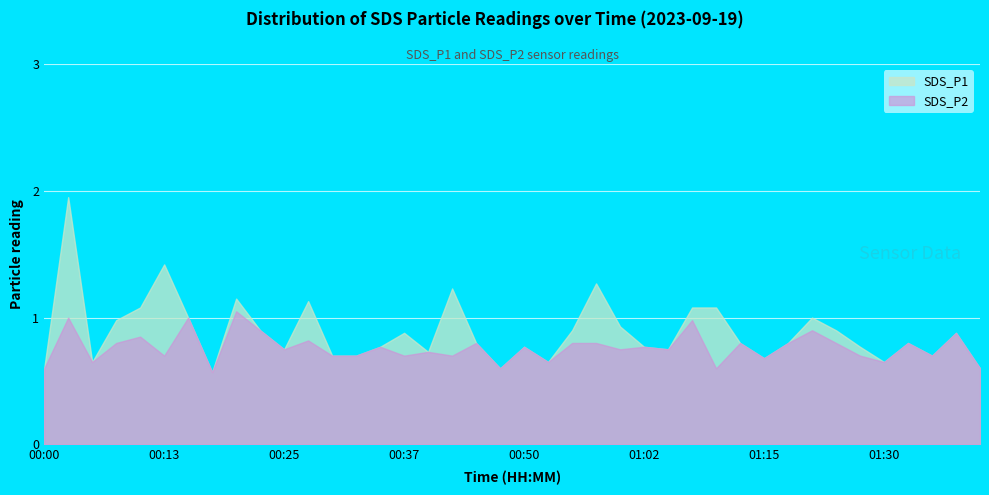

What is the total value across all series at 01:30?

1.3